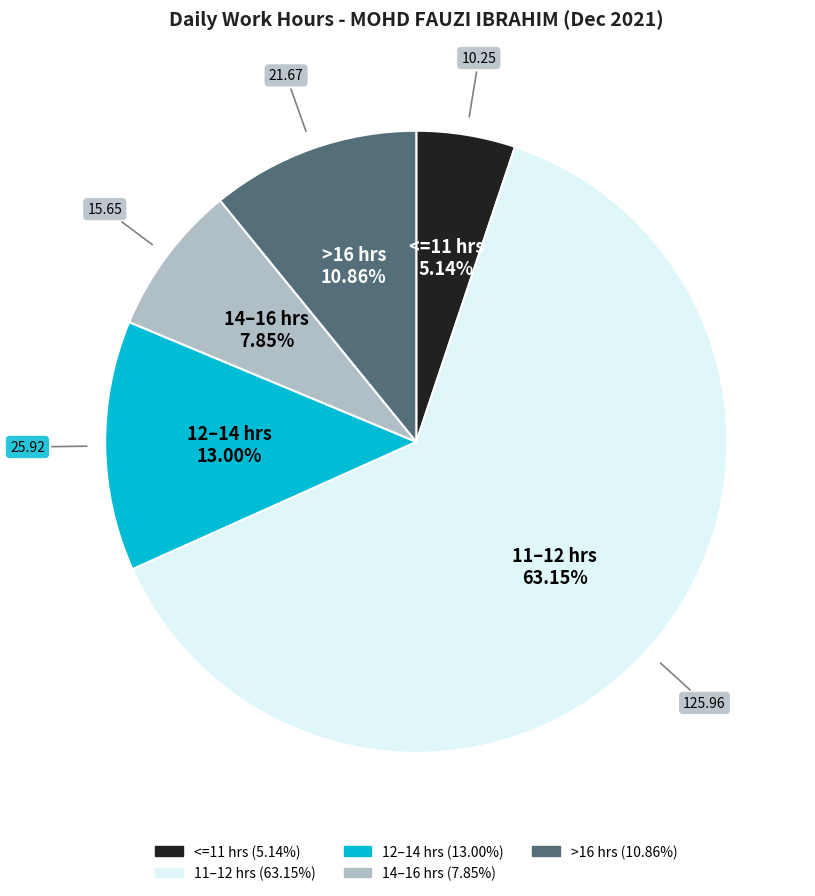

Is there a majority slice in this chart?

Yes